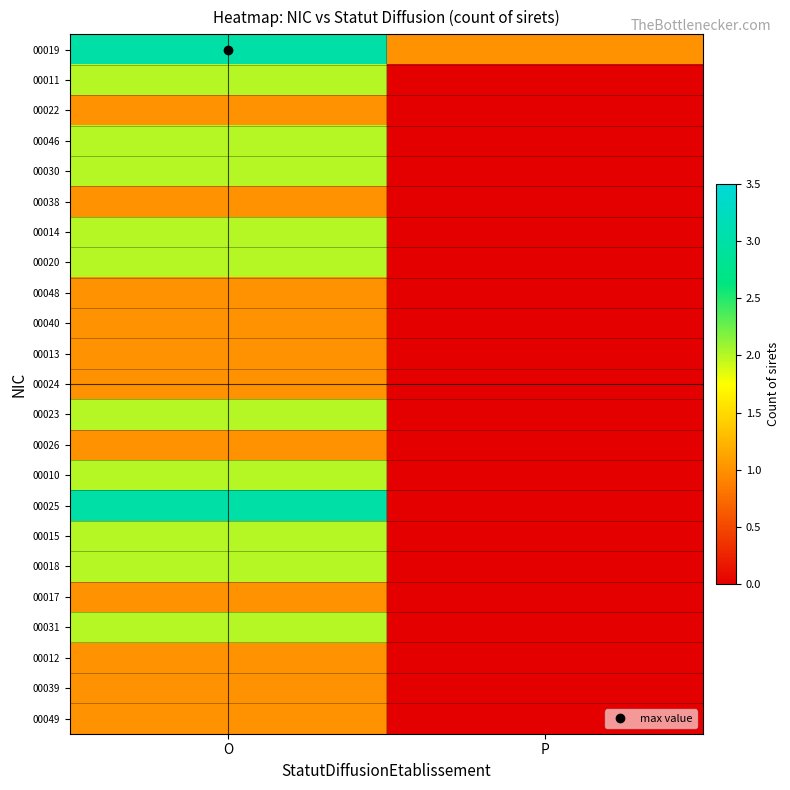

List the series in order of their peak value, lowest first.

00022, 00038, 00048, 00040, 00013, 00024, 00026, 00017, 00012, 00039, 00049, 00011, 00046, 00030, 00014, 00020, 00023, 00010, 00015, 00018, 00031, 00019, 00025